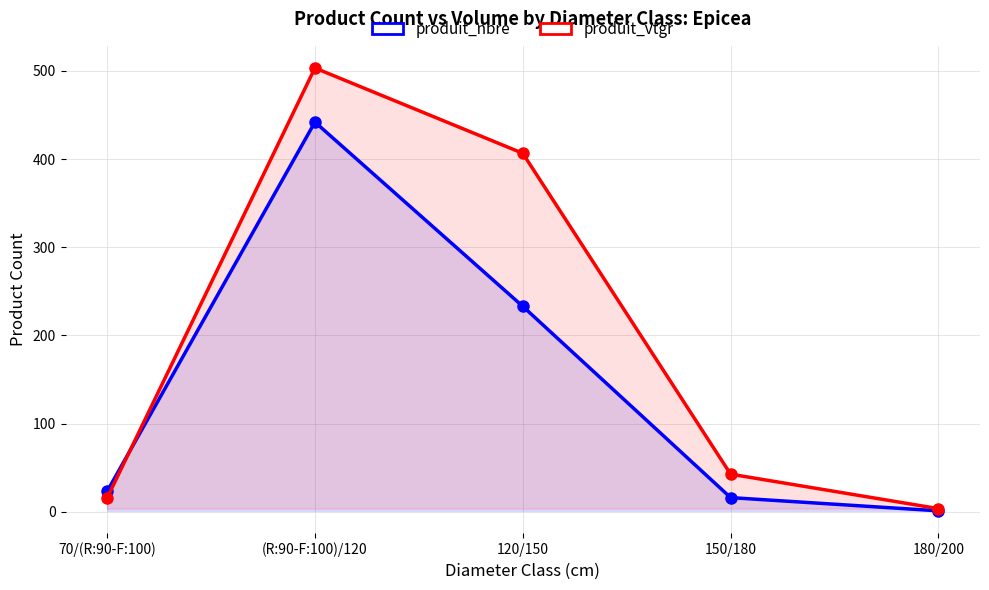

What are all the series names shown in the legend?

produit_nbre, produit_vtgr